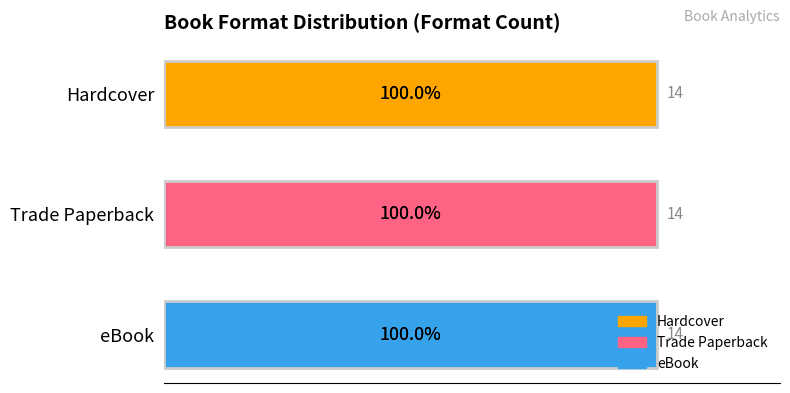

How many series are shown in this chart?

3